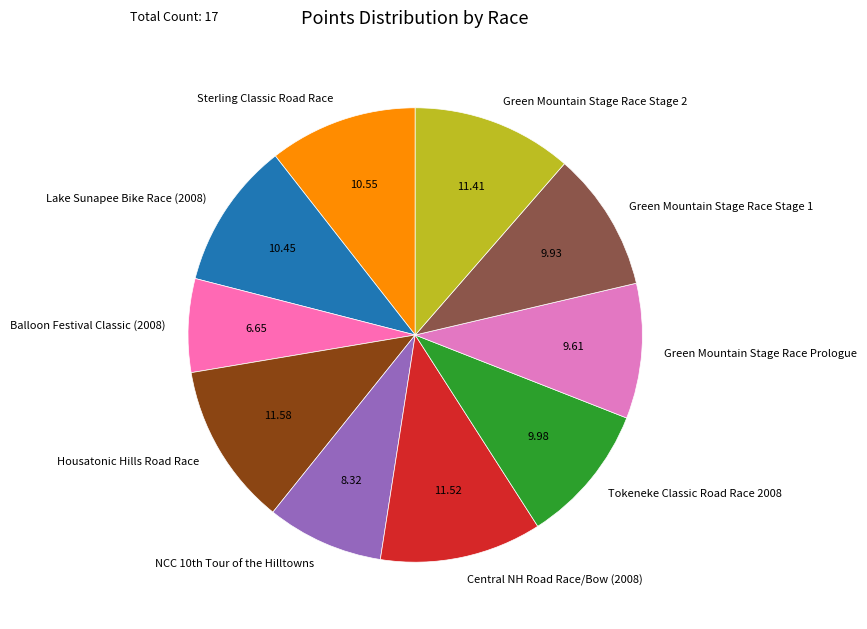

Is there any slice that represents more than half of the pie?

No